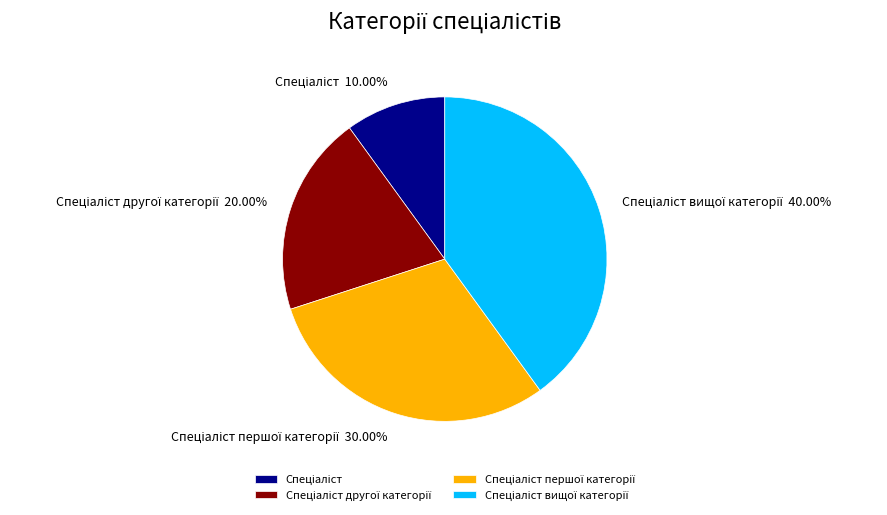

Is there a majority slice in this chart?

No